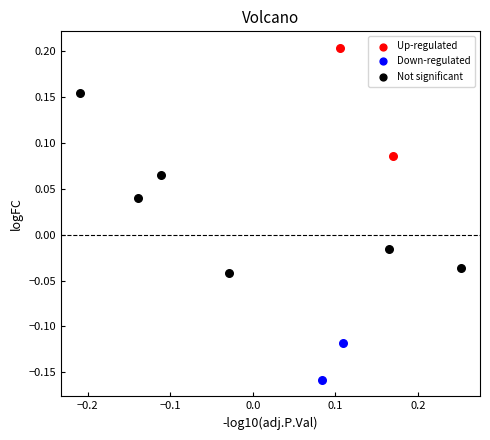

What are all the series names shown in the legend?

Up-regulated, Down-regulated, Not significant